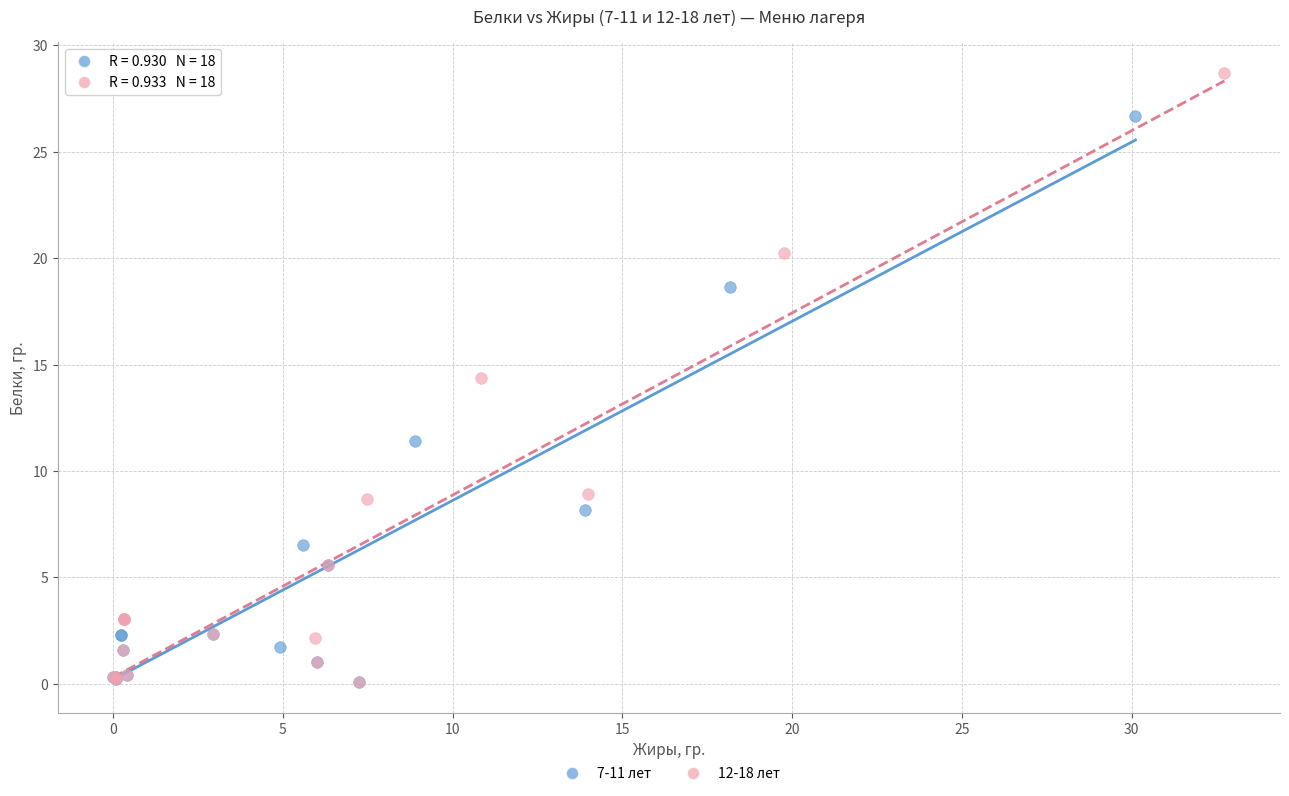

Which series has the largest Y range (max minus min)?

12-18 лет